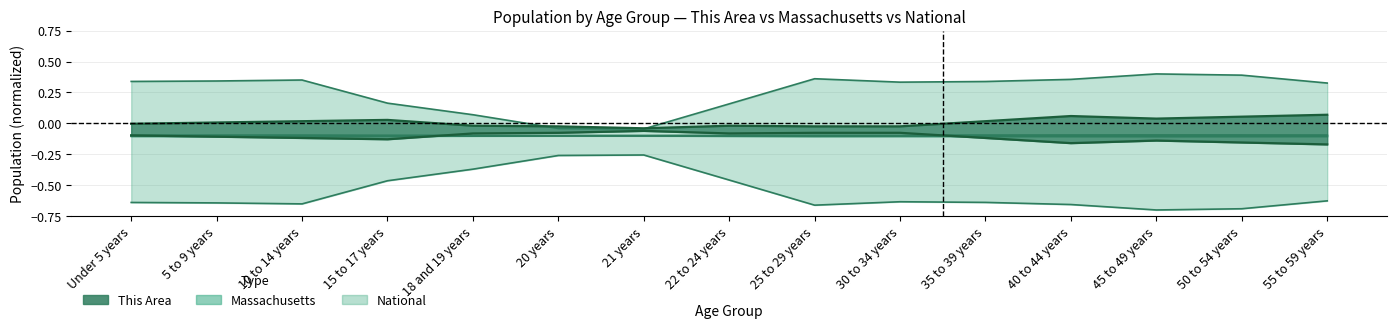

Which label corresponds to the largest value in the chart?

45 to 49 years